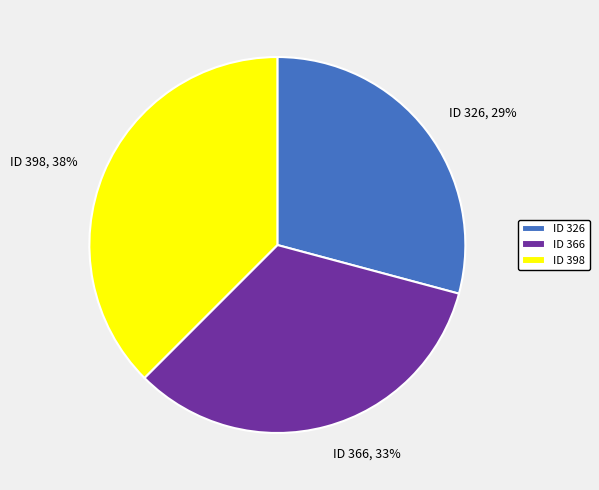

What is the ratio of the value at ID 398 to the value at ID 326?

1.3